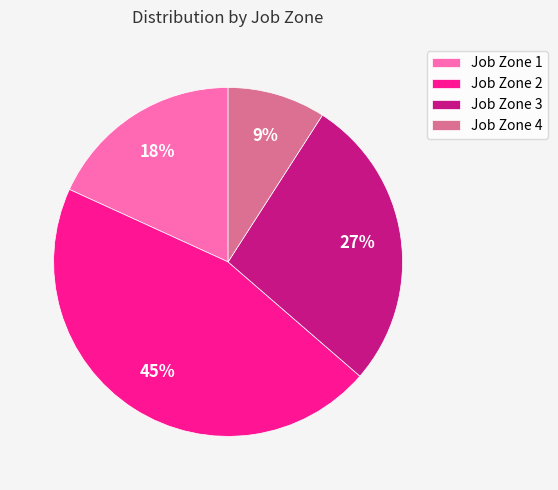

Is the sum of Job Zone 2 and Job Zone 1 greater than half?

Yes